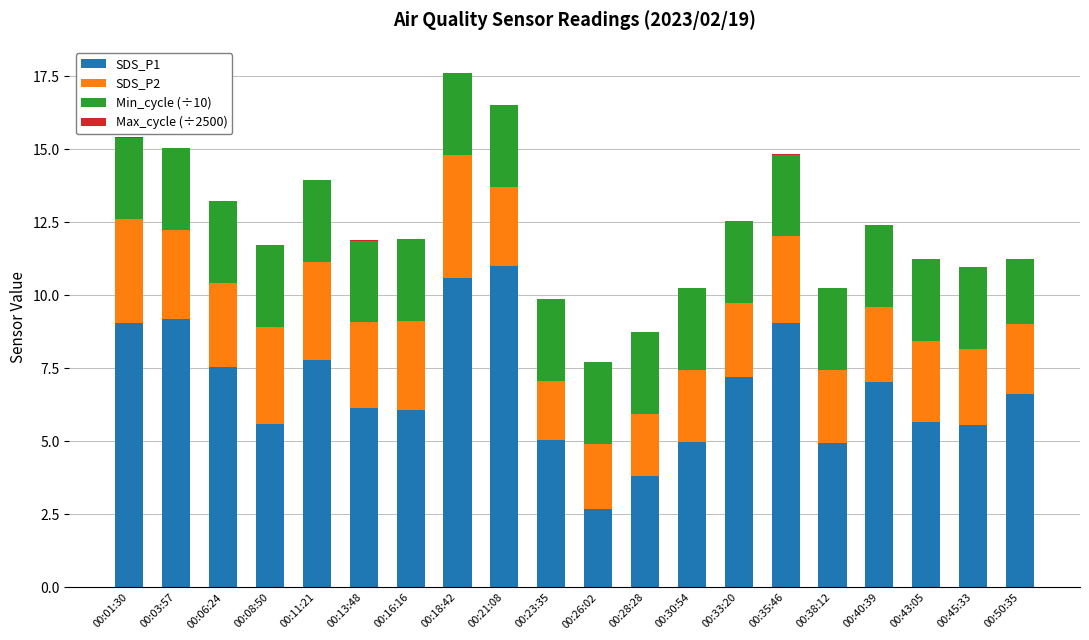

What is the maximum value for SDS_P1?

11.0